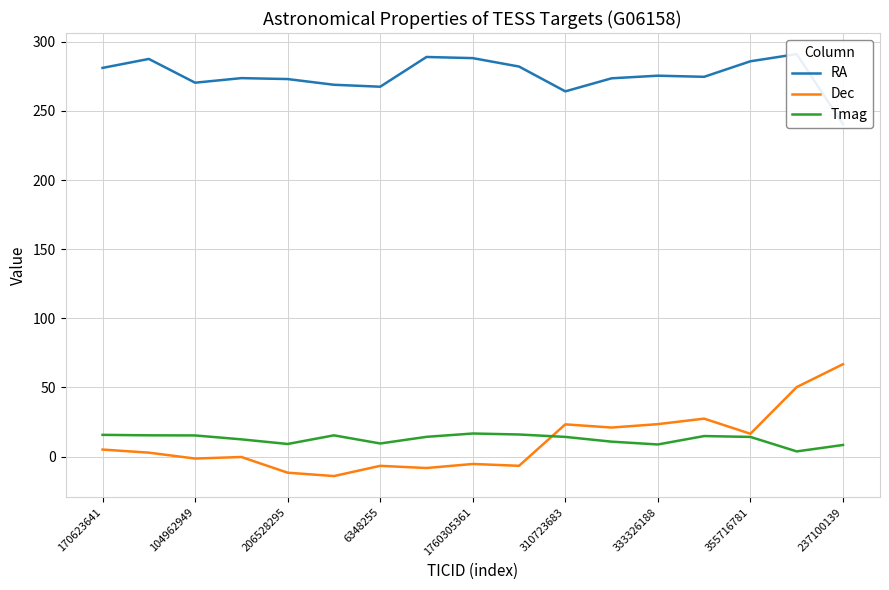

The value of Dec at 237100139 is -3.2. True or false?

False